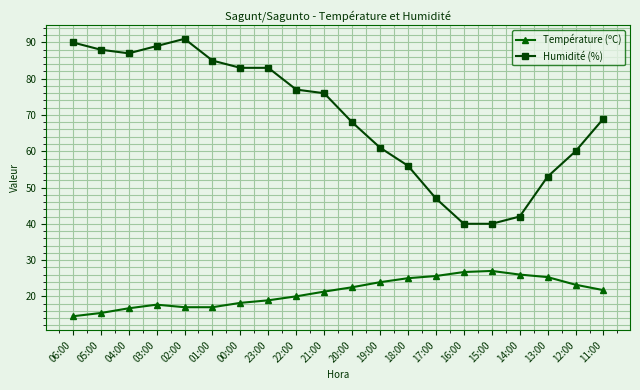

What is the average value of the Température (ºC) series?

21.2